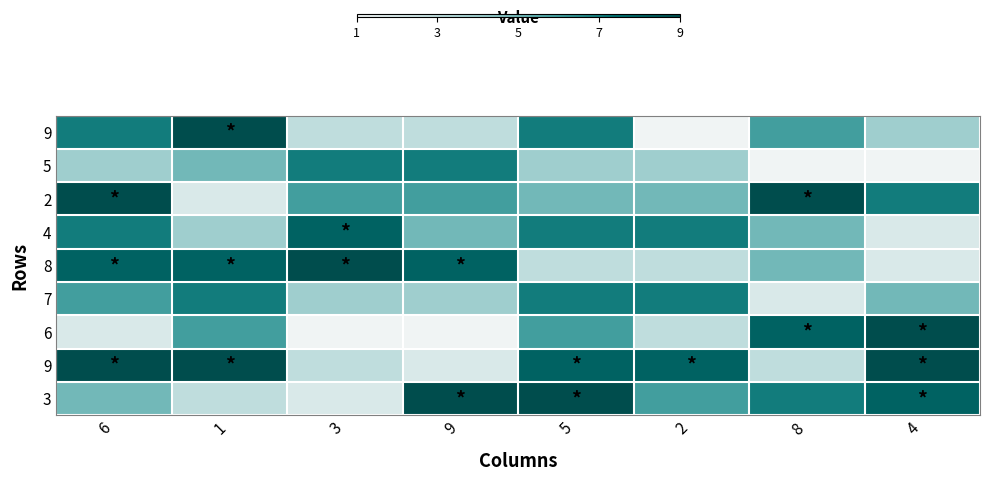

At which label does row_2 first exceed 6?

6